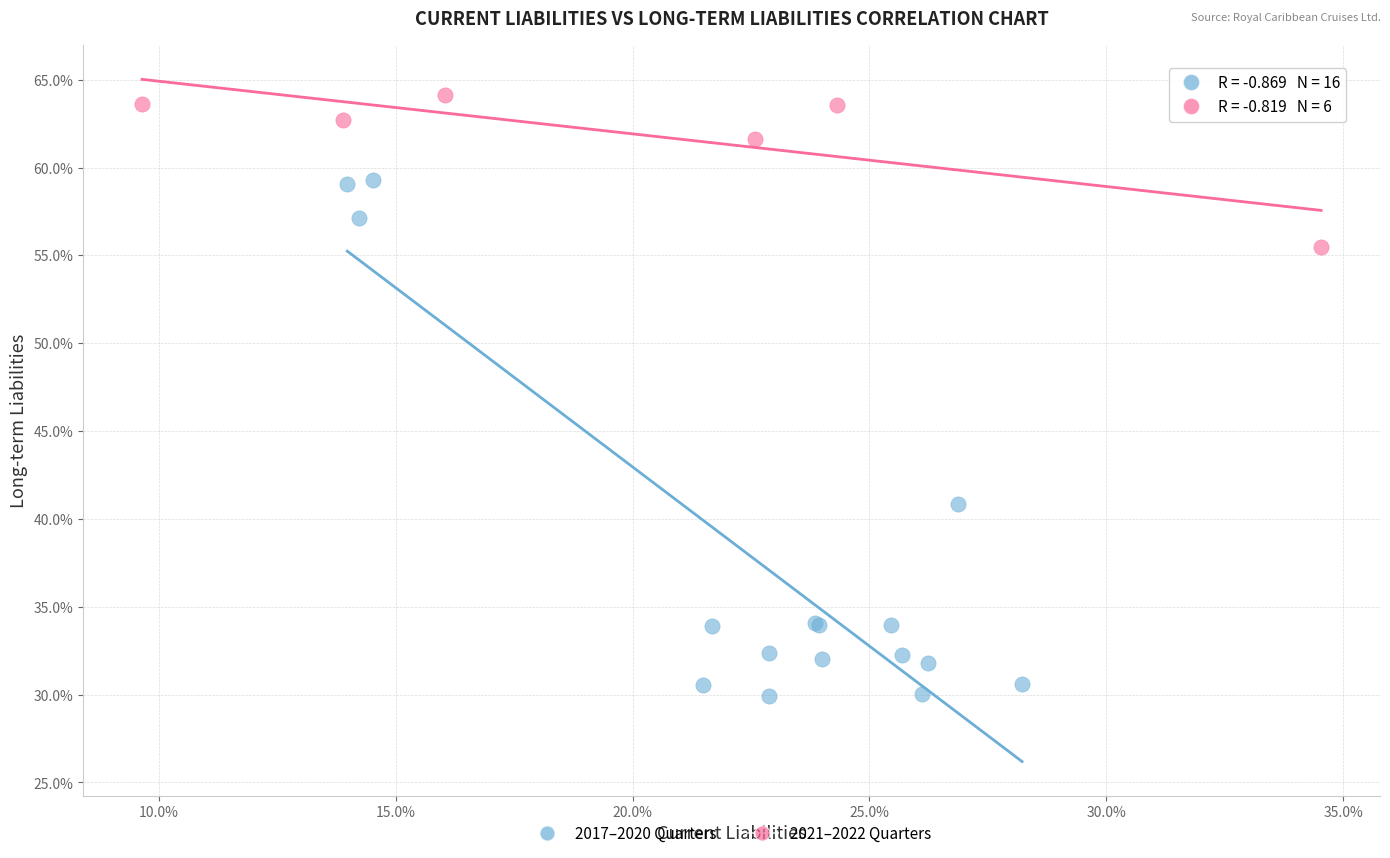

What are all the series names shown in the legend?

2017–2020 Quarters, 2021–2022 Quarters